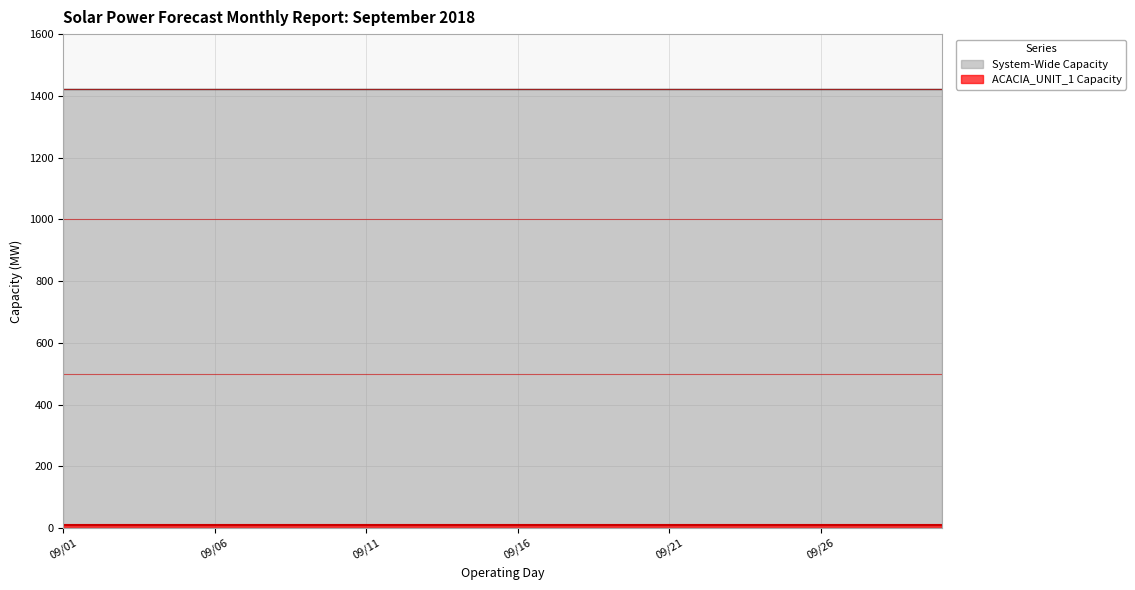

Reading left to right, extract all data points from this chart.

System-Wide Capacity: 1422	1422	1422	1422	1422	1422	1422	1422	1422	1422	1422	1422	1422	1422	1422	1422	1422	1422	1422	1422	1422	1422	1422	1422	1422	1422	1422	1422	1422	1422
ACACIA_UNIT_1 Capacity: 10	10	10	10	10	10	10	10	10	10	10	10	10	10	10	10	10	10	10	10	10	10	10	10	10	10	10	10	10	10